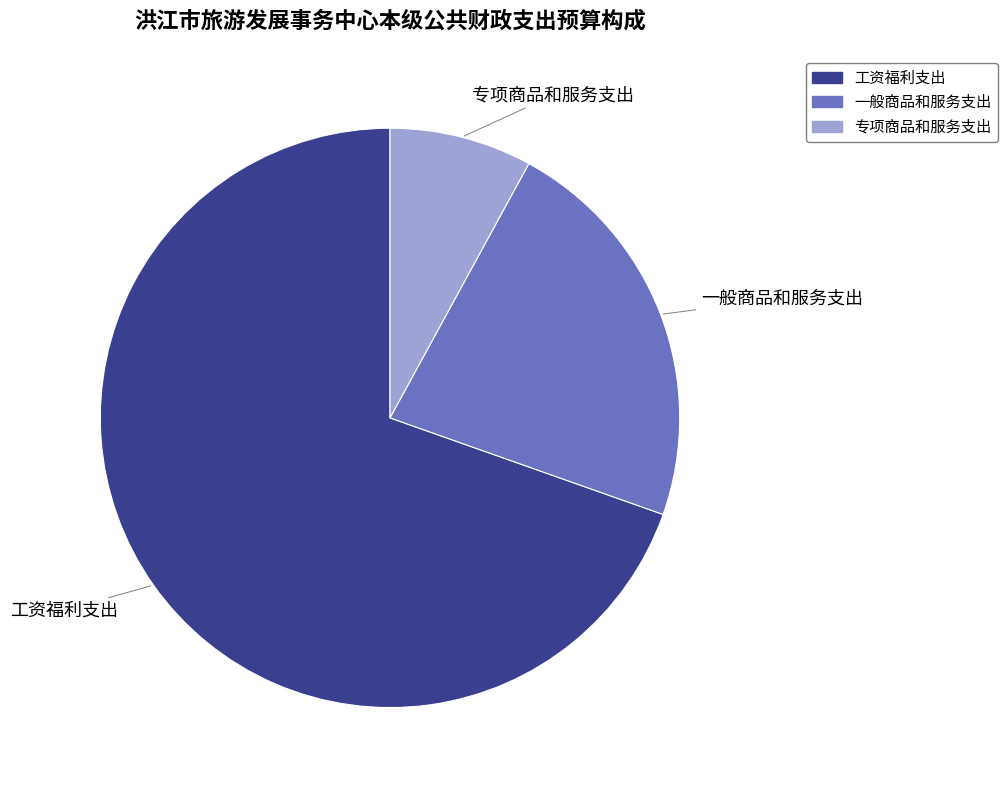

Is it true that 一般商品和服务支出 is 14% of the pie?

False